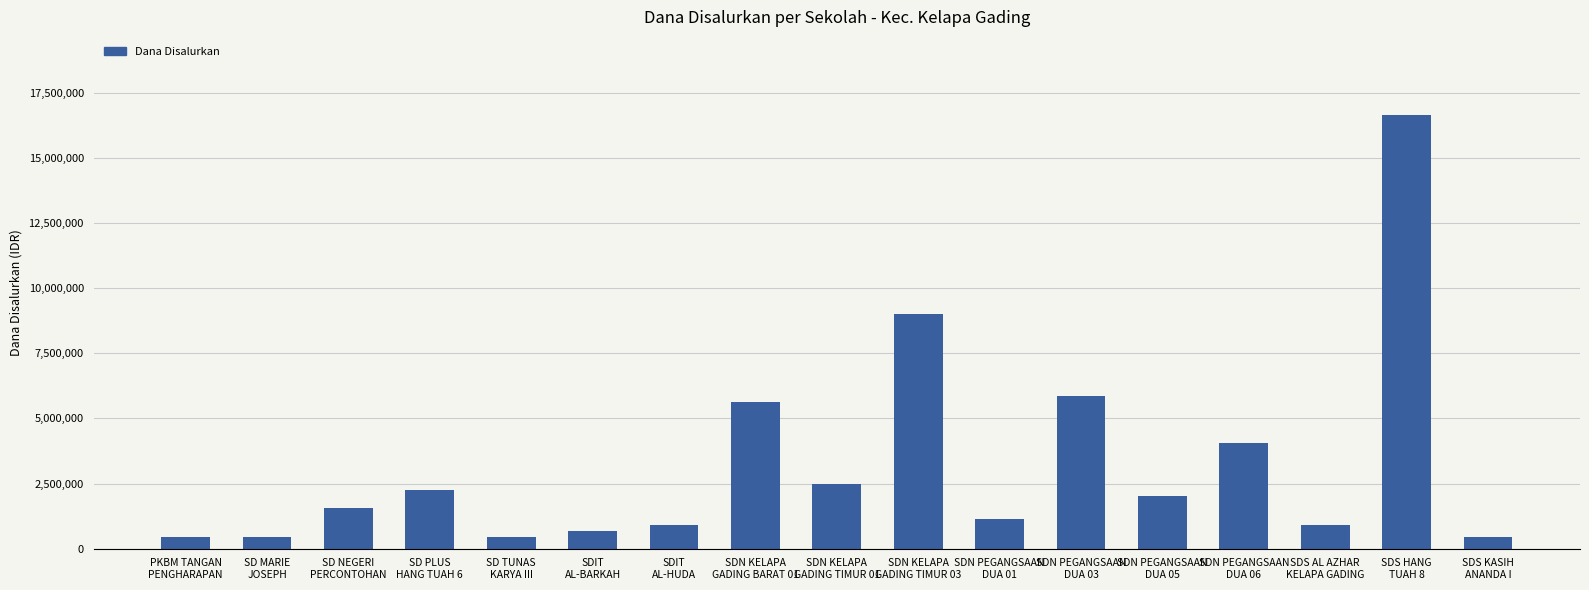

Reading left to right, extract all data points from this chart.

450000	450000	1575000	2250000	450000	675000	900000	5625000	2475000	9000000	1125000	5850000	2025000	4050000	900000	16650000	450000